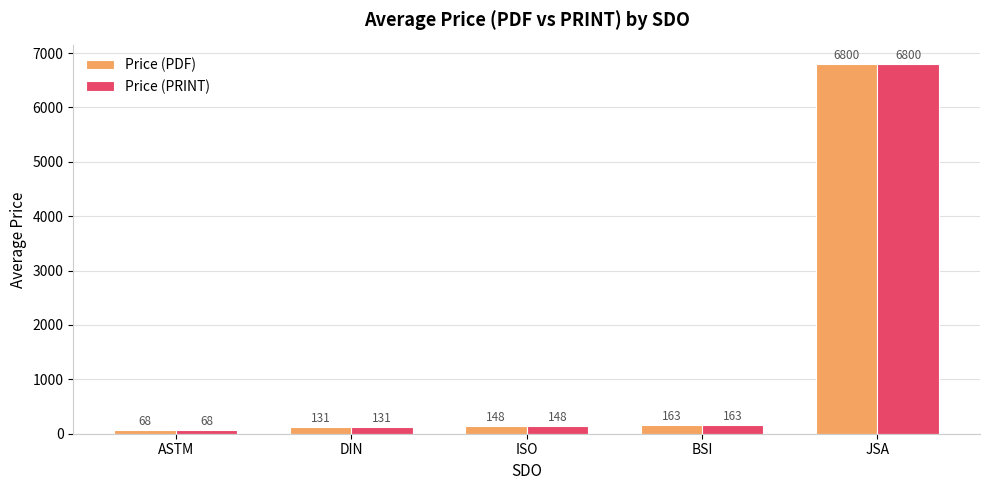

At how many categories does at least one series exceed 105?

4